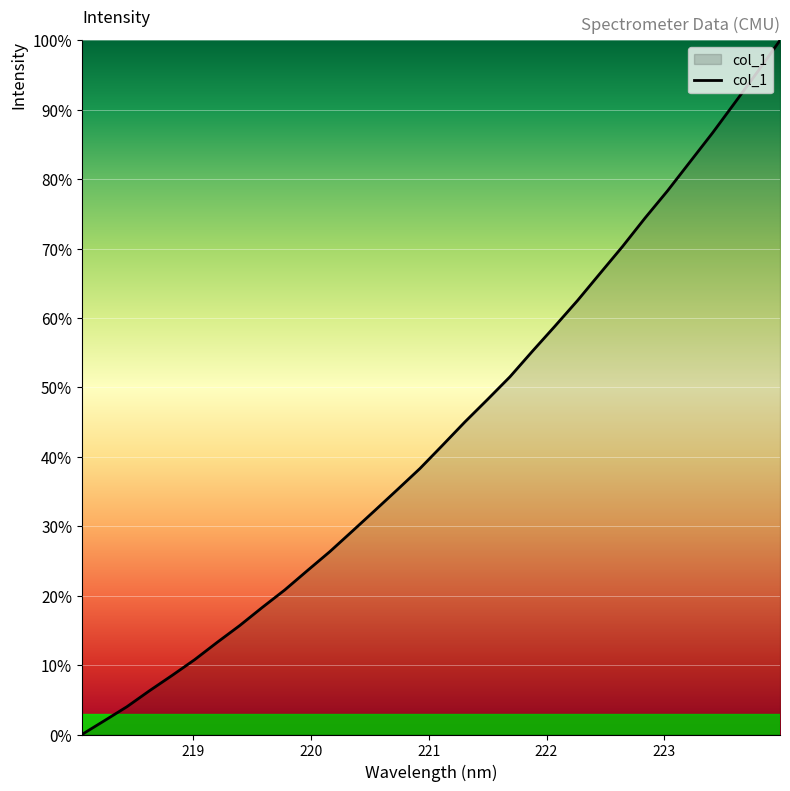

How many lines are shown in the chart?

1